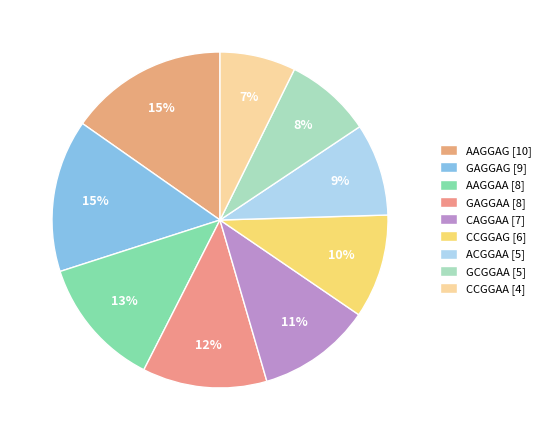

To the nearest percent, what is the average slice percentage?

11%